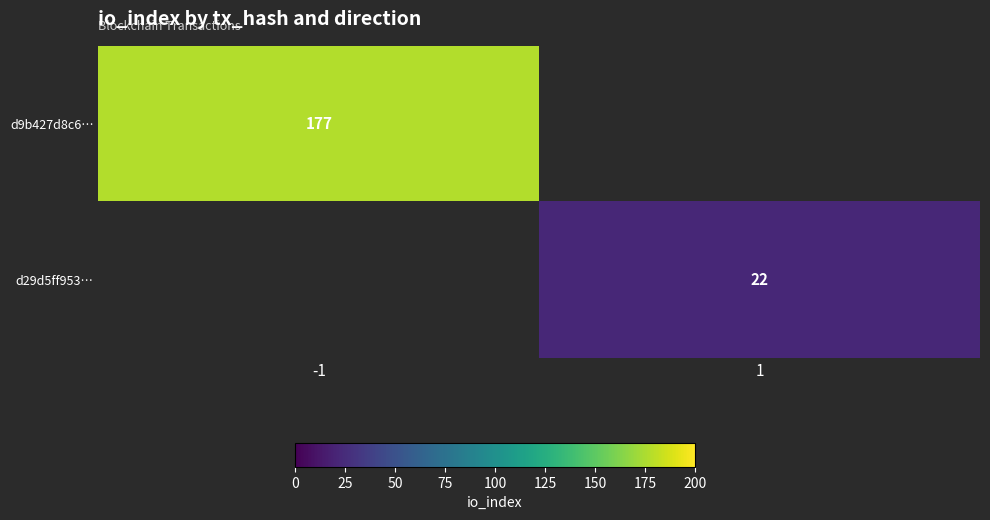

True or false: d29d5ff953… has a value of 22 at 1.

True